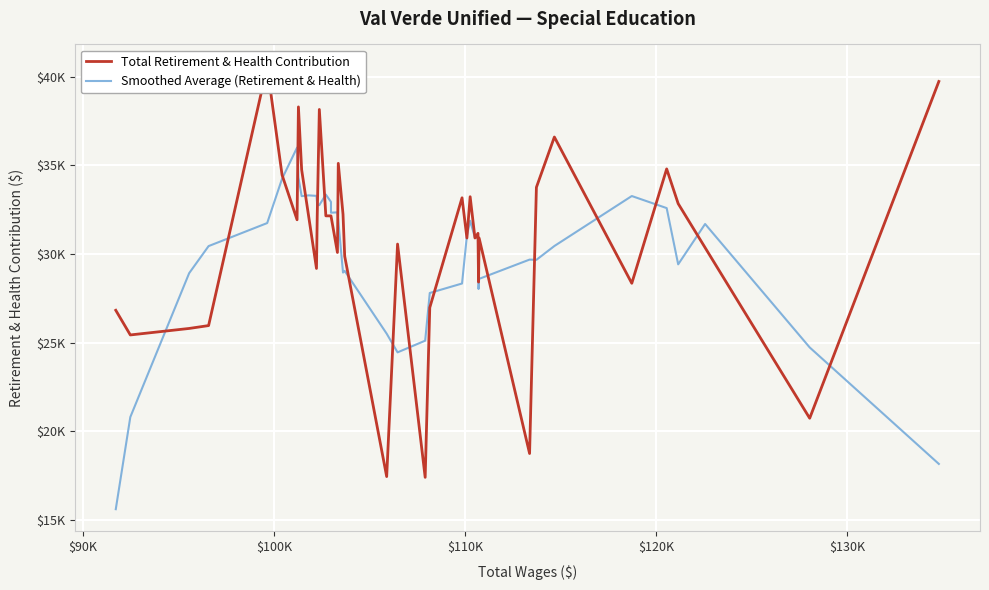

The Total Retirement & Health Contribution series shows 10623.8 at 14. True or false?

False